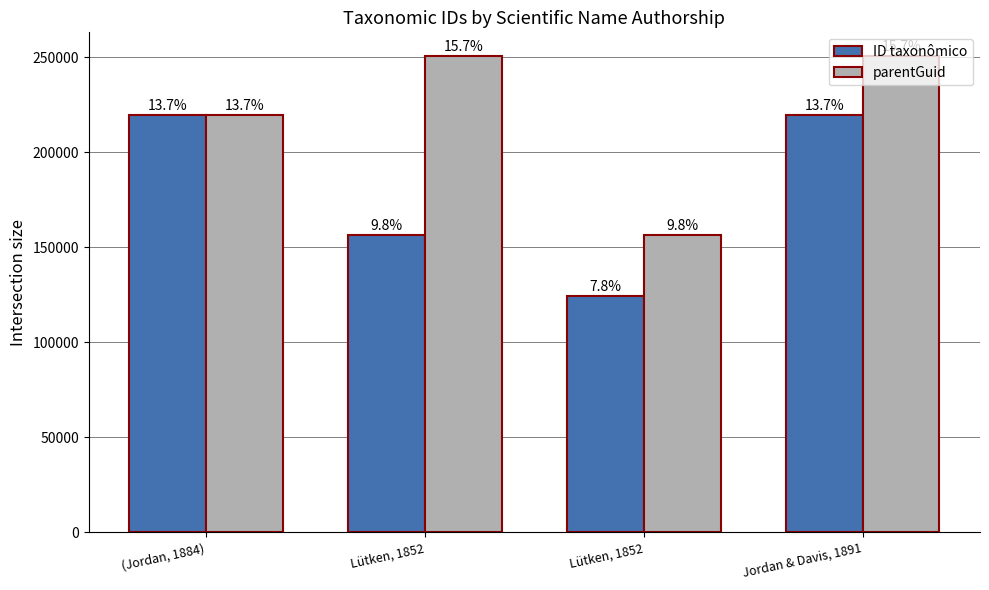

Which series has the widest spread of values?

ID taxonômico